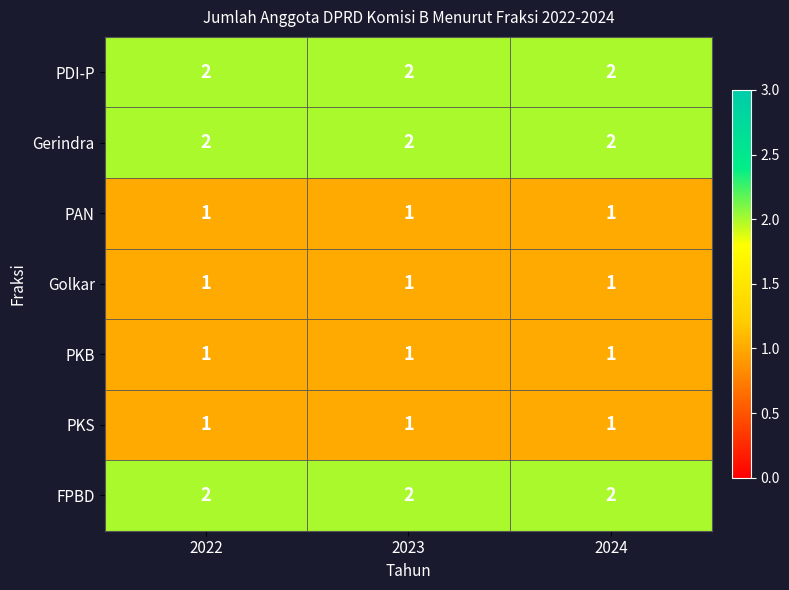

Is it true that Golkar equals 0 at 2024?

False